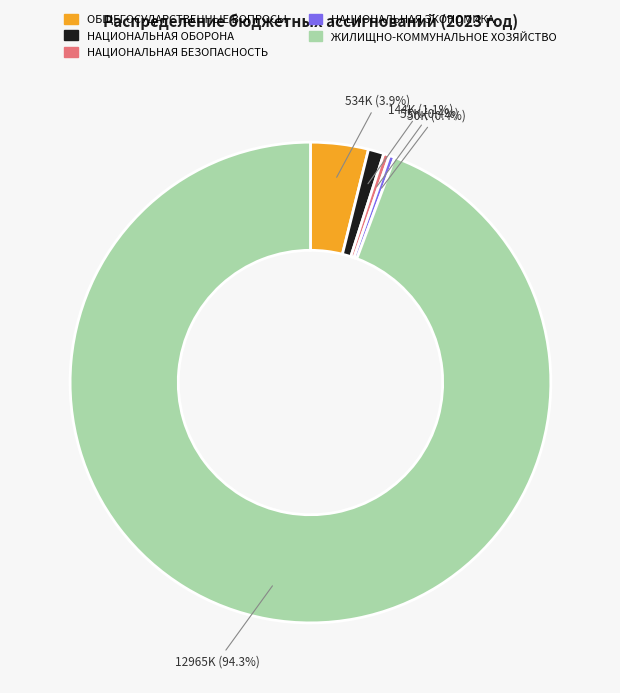

Is there a majority slice in this chart?

Yes